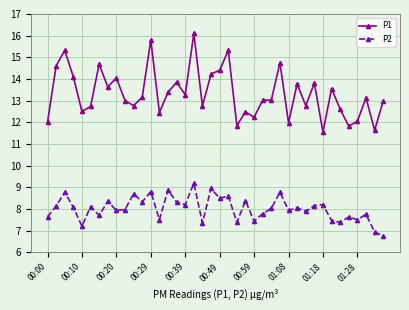

What is the highest value of the P2 series?

9.2